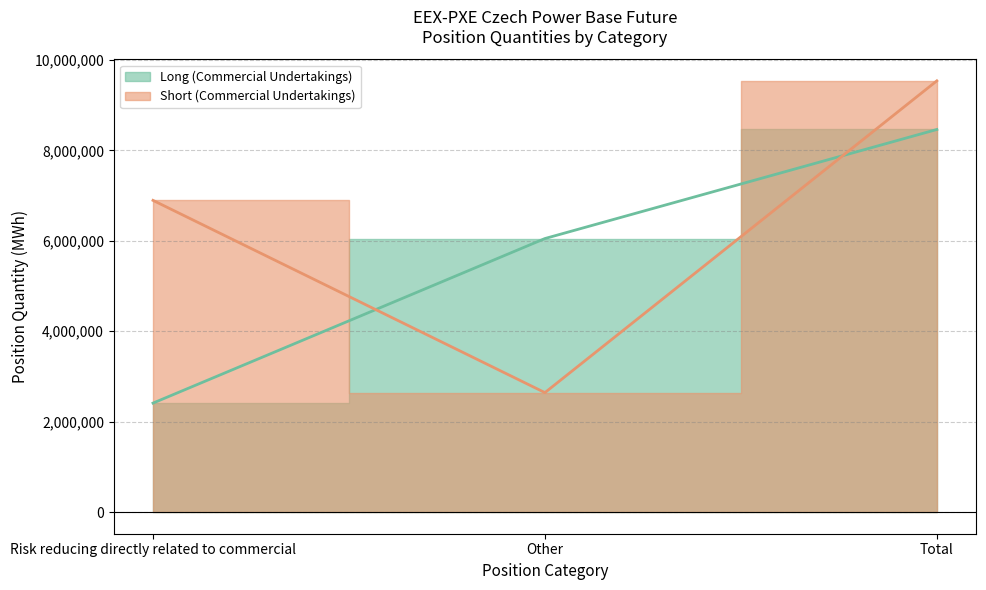

Which series has the widest spread of values?

Short (Commercial Undertakings)